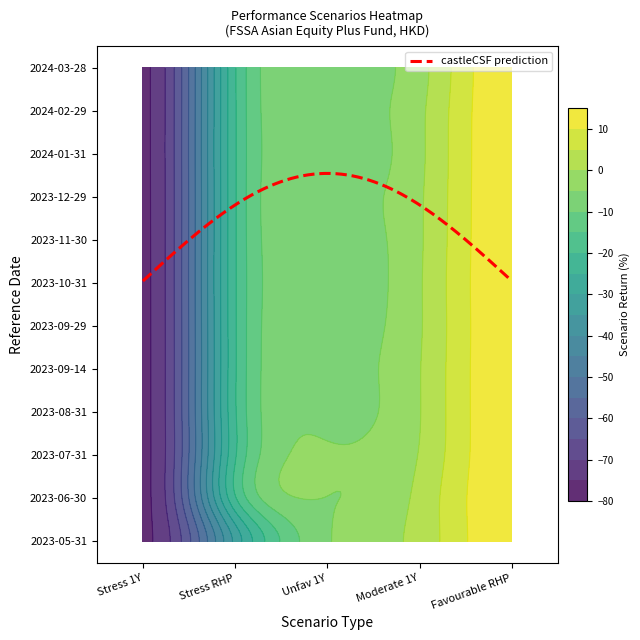

At 3, list the series in order from smallest to largest.

2024-03-28, 2024-02-29, 2024-01-31, 2023-12-29, 2023-11-30, 2023-09-29, 2023-10-31, 2023-08-31, 2023-09-14, 2023-07-31, 2023-06-30, 2023-05-31